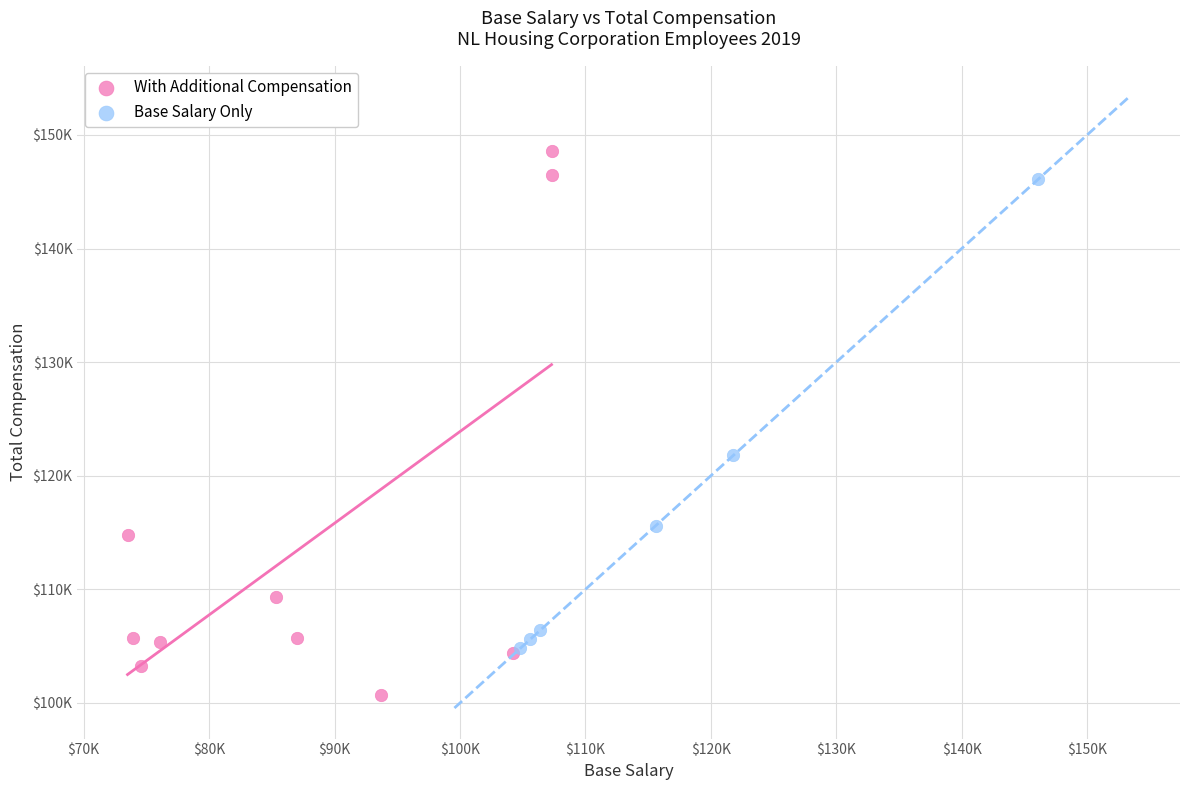

What are all the series names shown in the legend?

With Additional Compensation, Base Salary Only